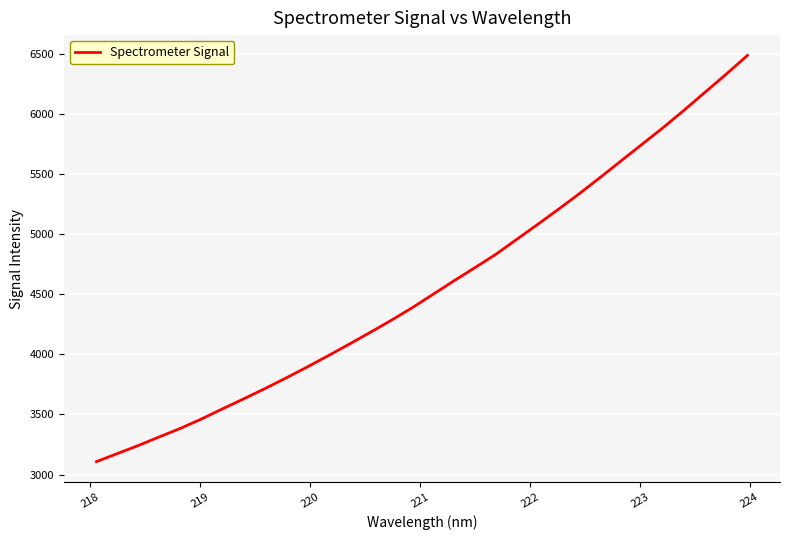

True or false: the data has more than 1 interior local peaks.

False